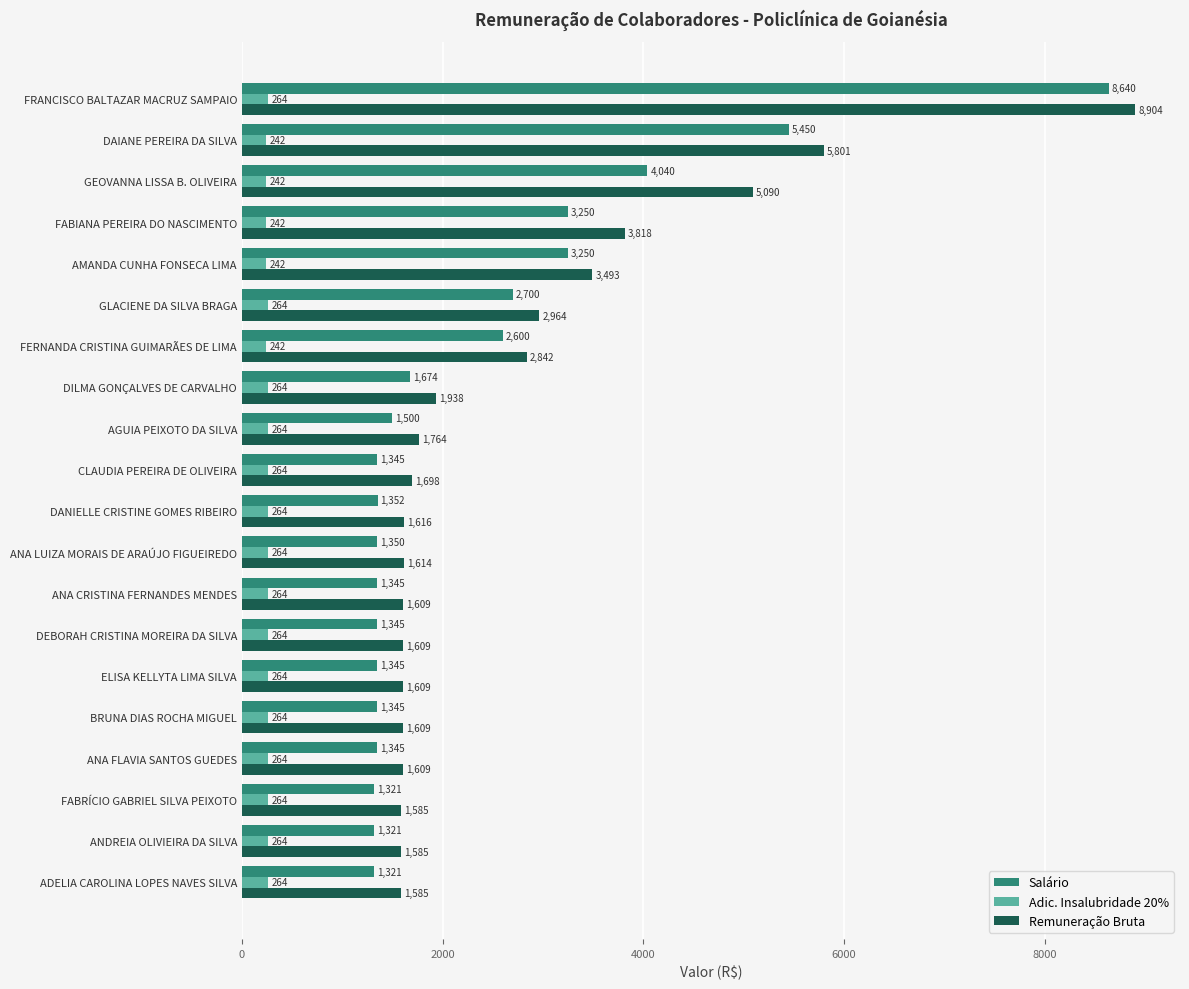

Where is Salário nearest to the value 4980?

DAIANE PEREIRA DA SILVA